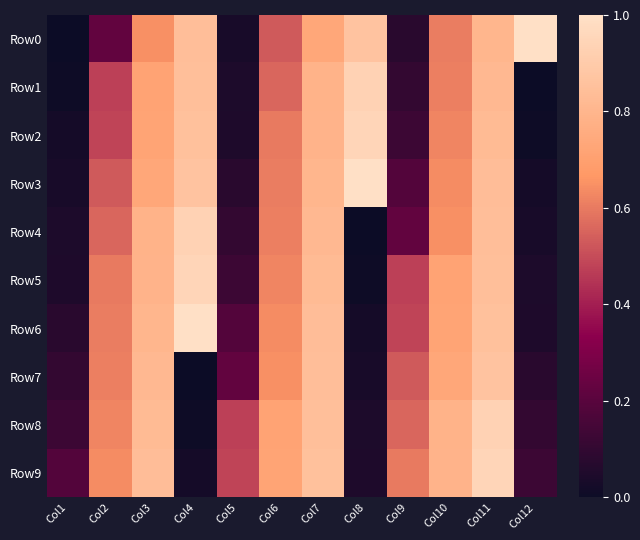

Rank the series by their maximum value, from lowest to highest.

Row7, Row1, Row4, Row8, Row2, Row5, Row9, Row0, Row3, Row6